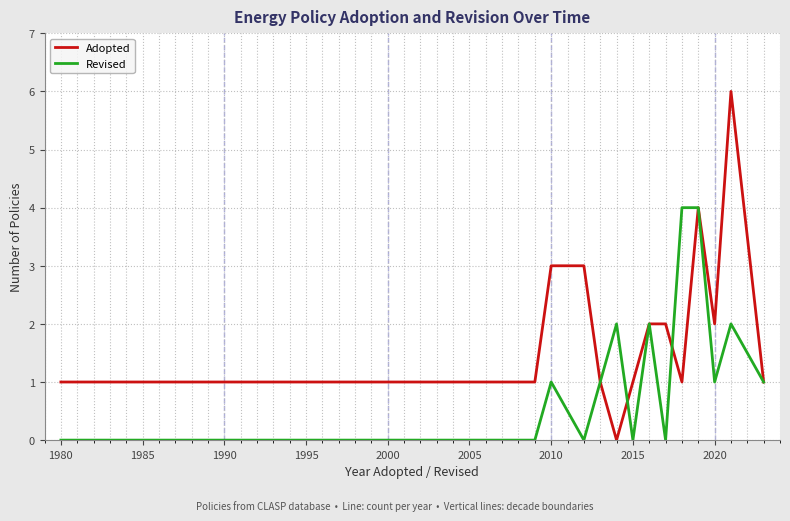

Which series has the largest total across all categories?

Adopted